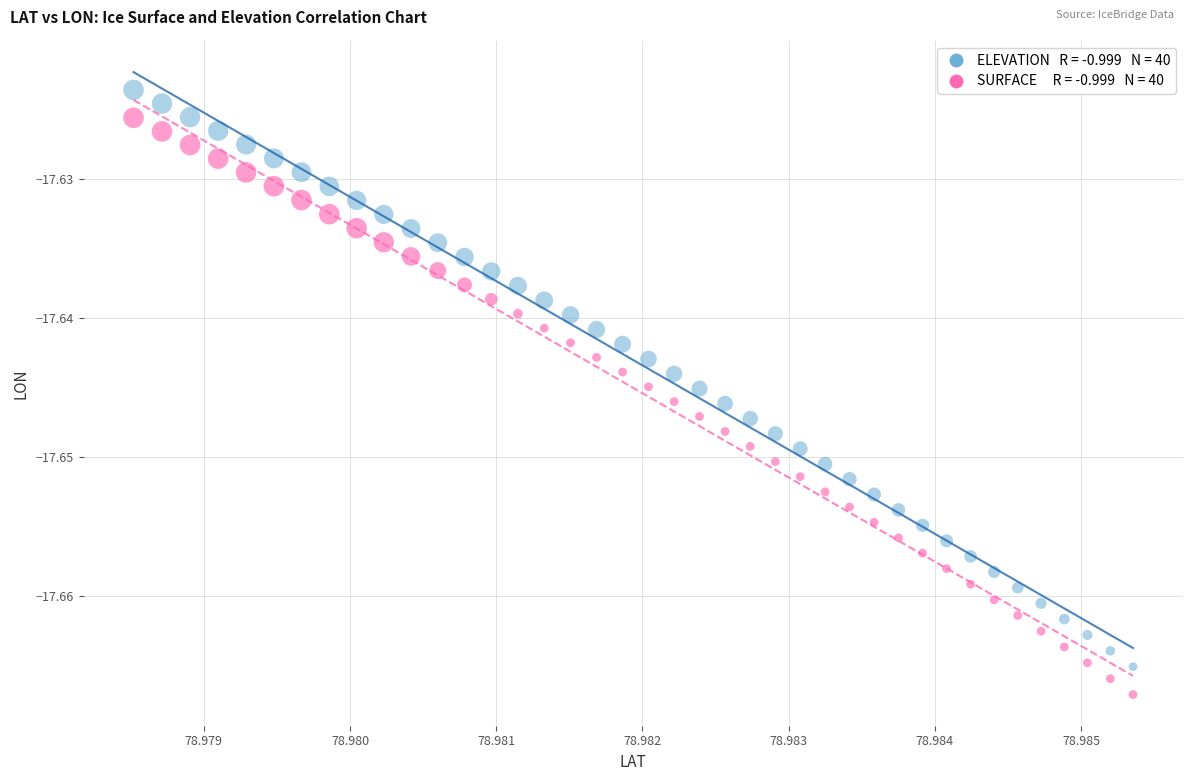

Count the number of points in this scatter plot.

80